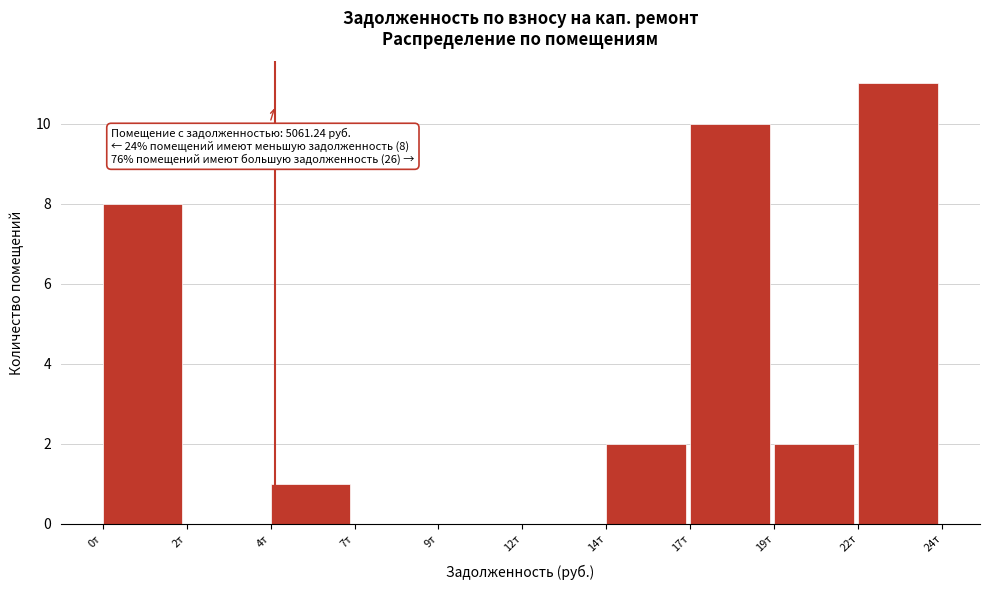

Reading left to right, list all the values displayed in this chart.

0т=8	2т=0	4т=1	7т=0	9т=0	12т=0	14т=2	17т=10	19т=2	22т=11